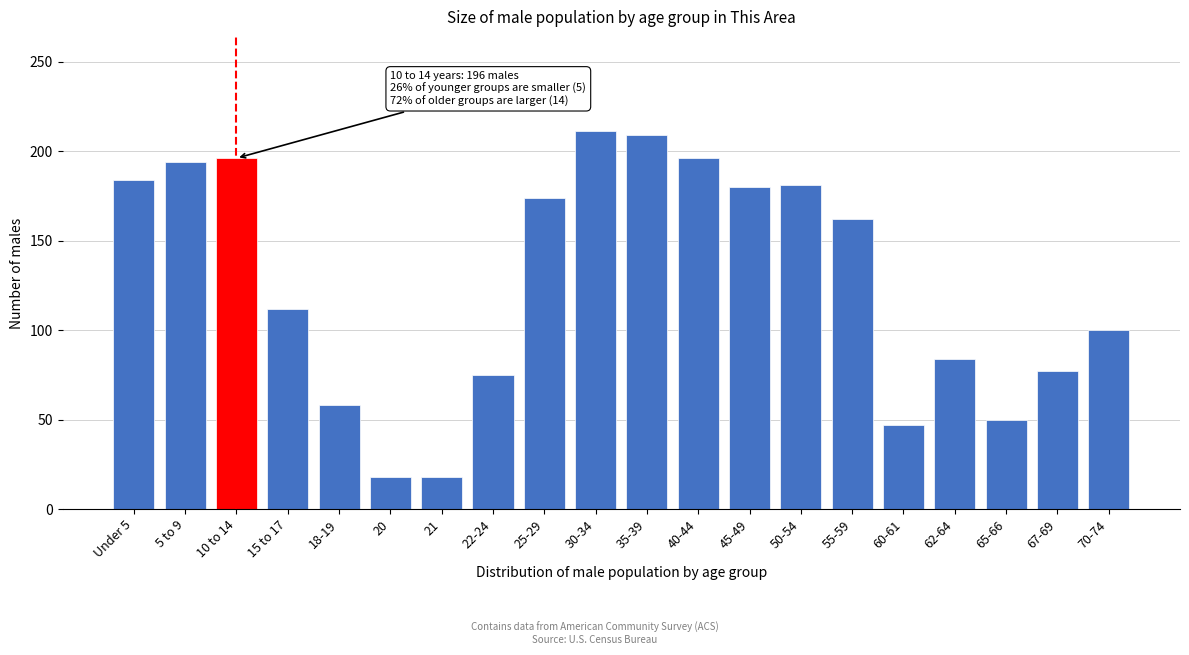

What is the smallest value displayed?

18